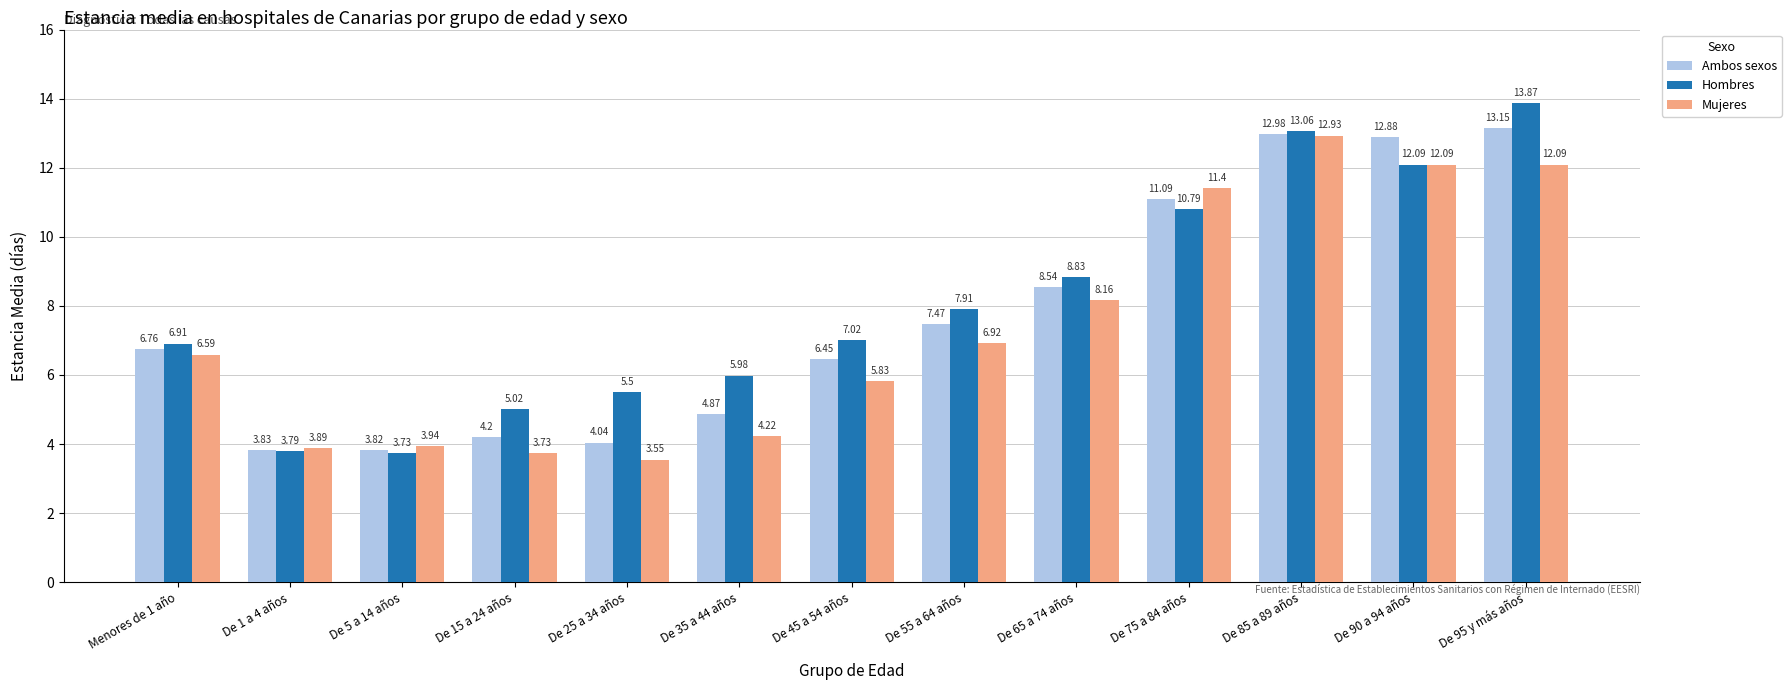

True or false: Ambos sexos has a value of 11.1 at De 75 a 84 años.

True